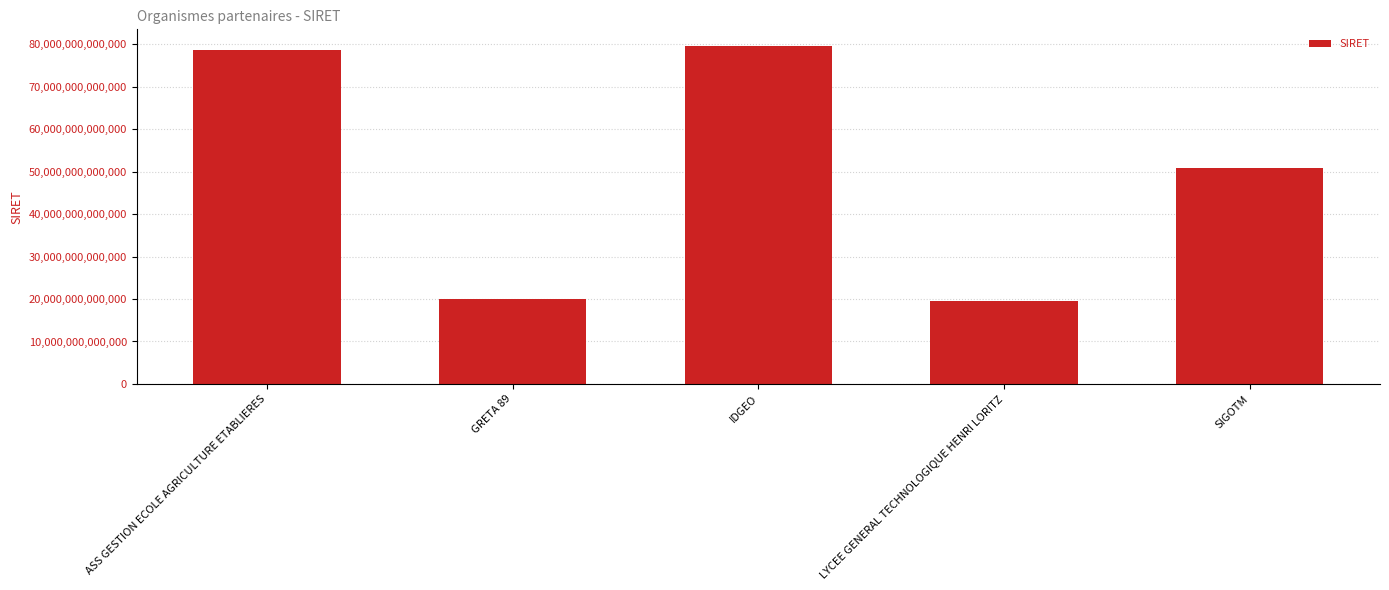

Which has a higher value, ASS GESTION ECOLE AGRICULTURE ETABLIERES or SIGOTM?

ASS GESTION ECOLE AGRICULTURE ETABLIERES